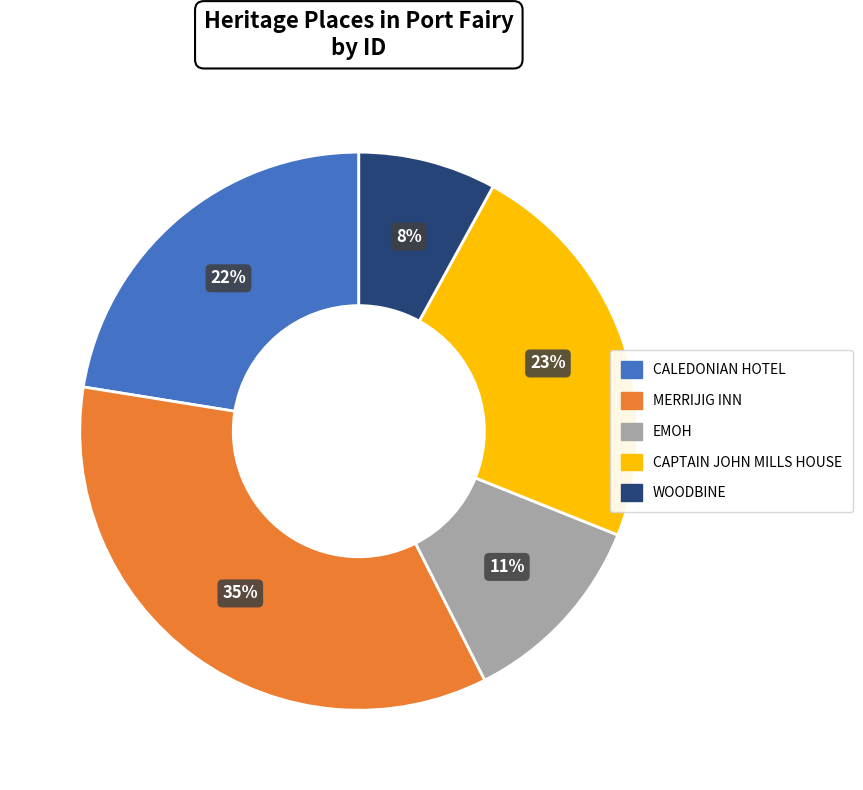

To the nearest percent, what is the difference between the largest and smallest slice percentages?

27%